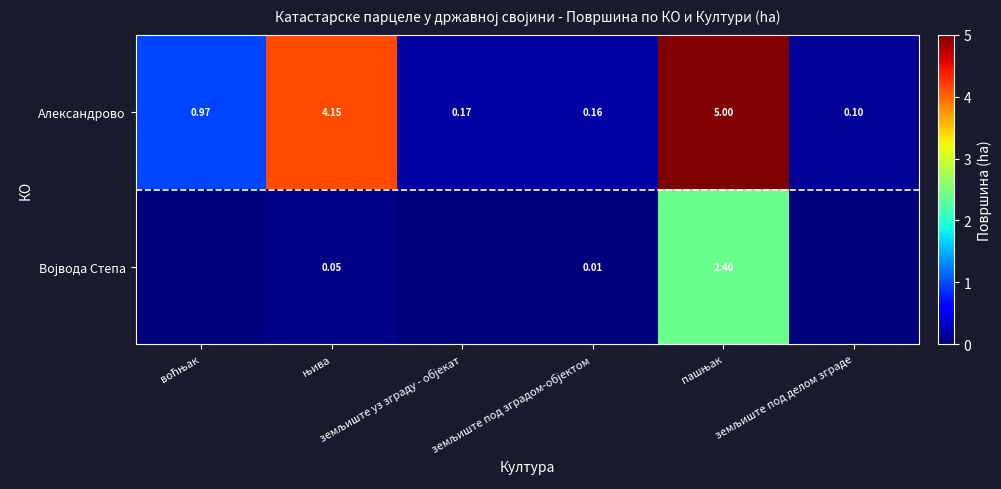

What is the difference between the maximum and second lowest values in the Александрово series?

4.8